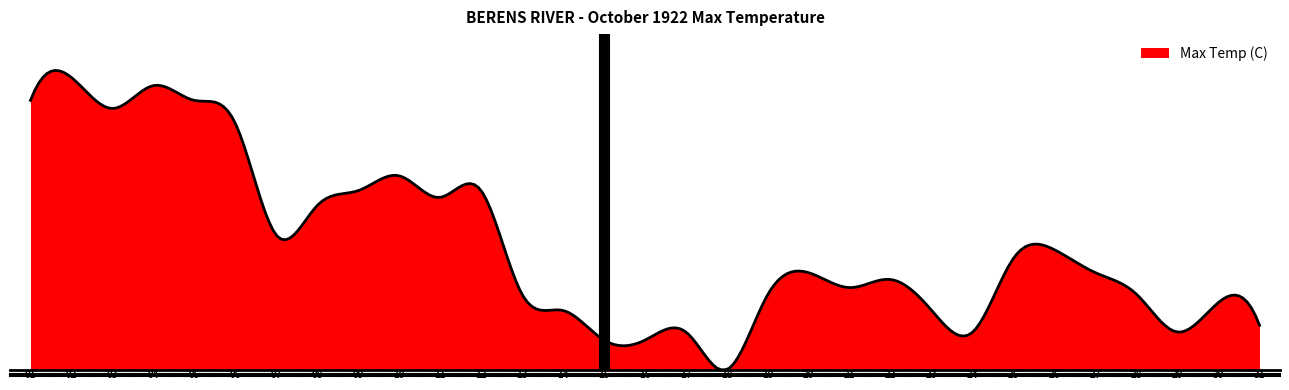

Reading right to left, what are all the values shown in this chart?

31=3.3	30=5.0	29=2.8	28=5.6	27=7.2	26=8.9	25=8.3	24=2.8	23=4.4	22=6.7	21=6.1	20=7.2	19=5.6	18=0.0	17=2.8	16=2.2	15=2.2	14=4.4	13=5.6	12=13.3	11=12.8	10=14.4	09=13.3	08=12.2	07=10.0	06=18.3	05=20.0	04=21.1	03=19.4	02=21.7	01=20.0